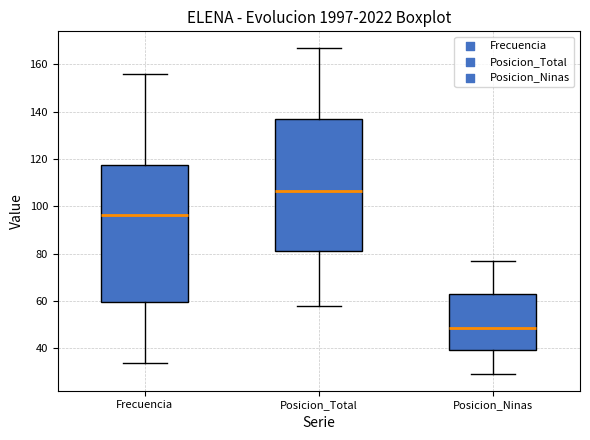

Which box is the tallest, from its lower edge to its upper edge?

Frecuencia